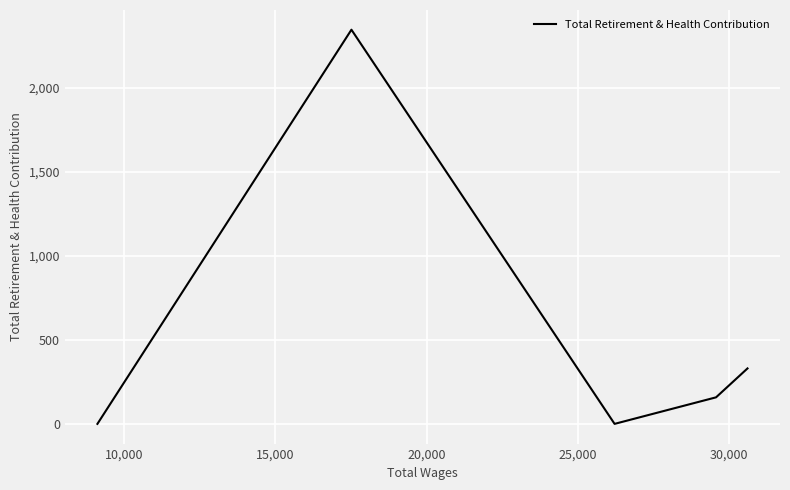

Does the chart display data point markers on the line(s)?

No